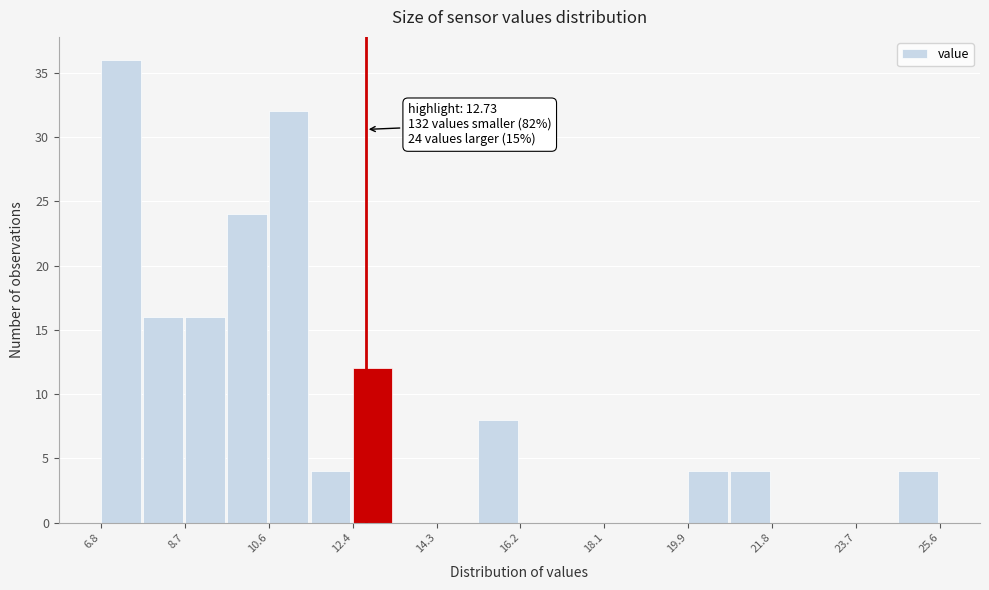

Which range on the x-axis has the tallest bar?

6.8 to 7.8